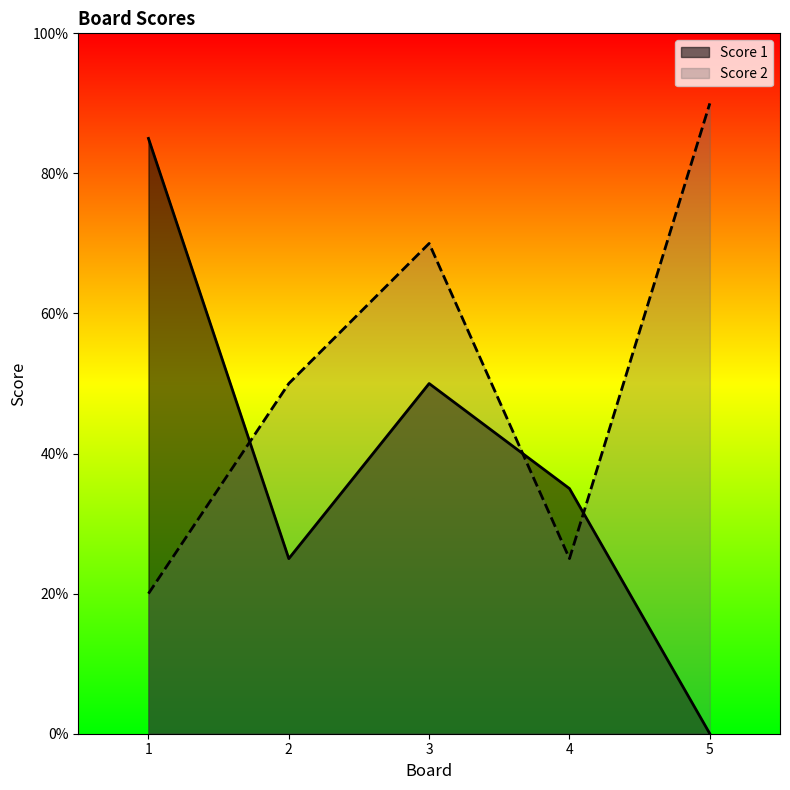

In Score 2, how many points are higher than both neighbors (excluding endpoints)?

1